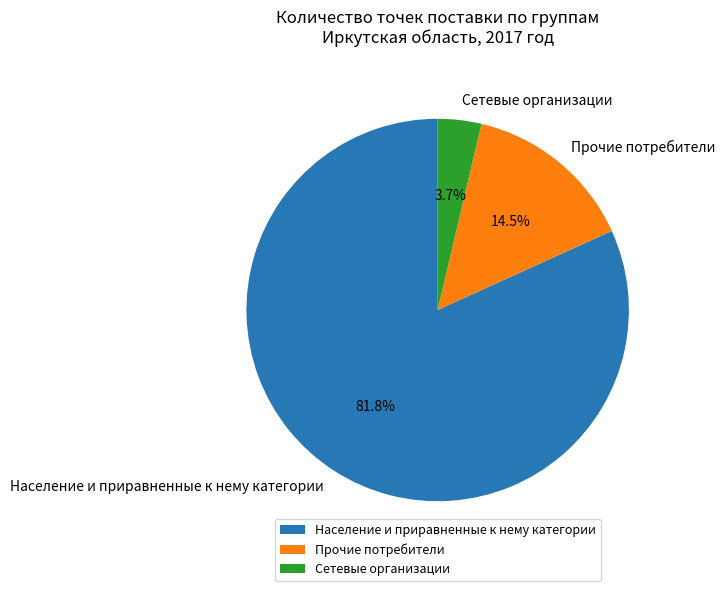

Is Население и приравненные к нему категории the majority of the pie?

Yes